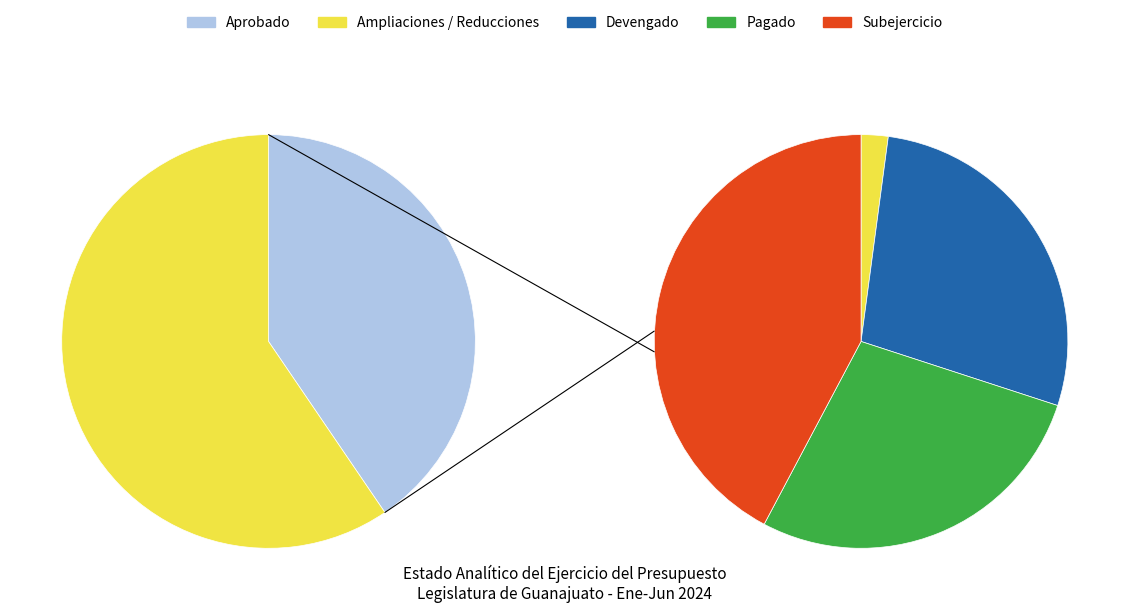

How many segments does this pie chart have?

5